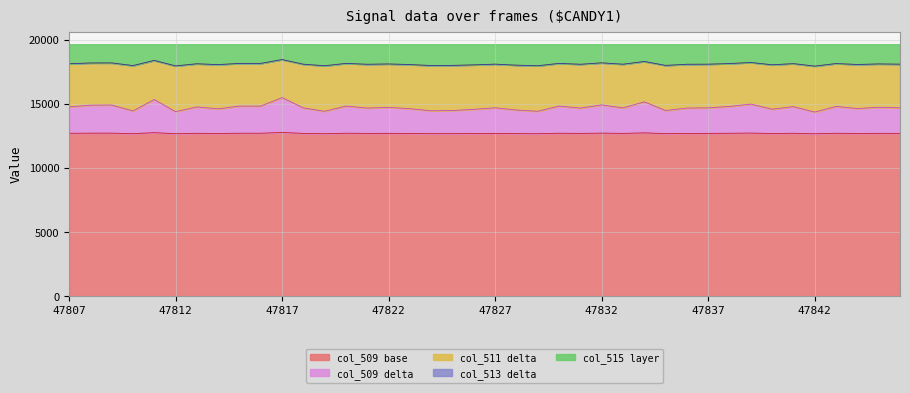

At which label does col_509 reach its peak?

47817